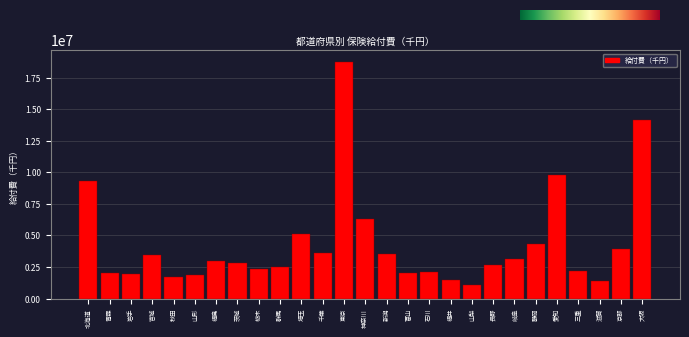

What is the approximate value at 宮城?

3472718.0